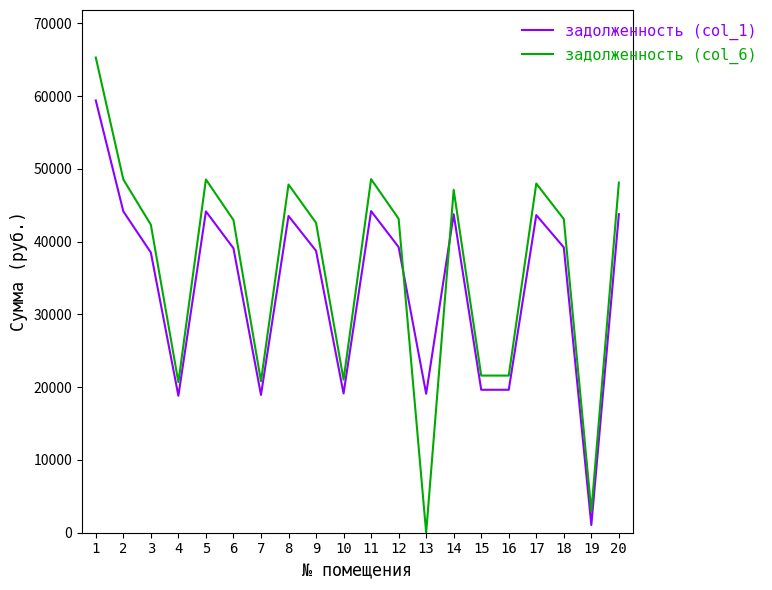

What is the average value of the задолженность (col_6) series?

36242.1